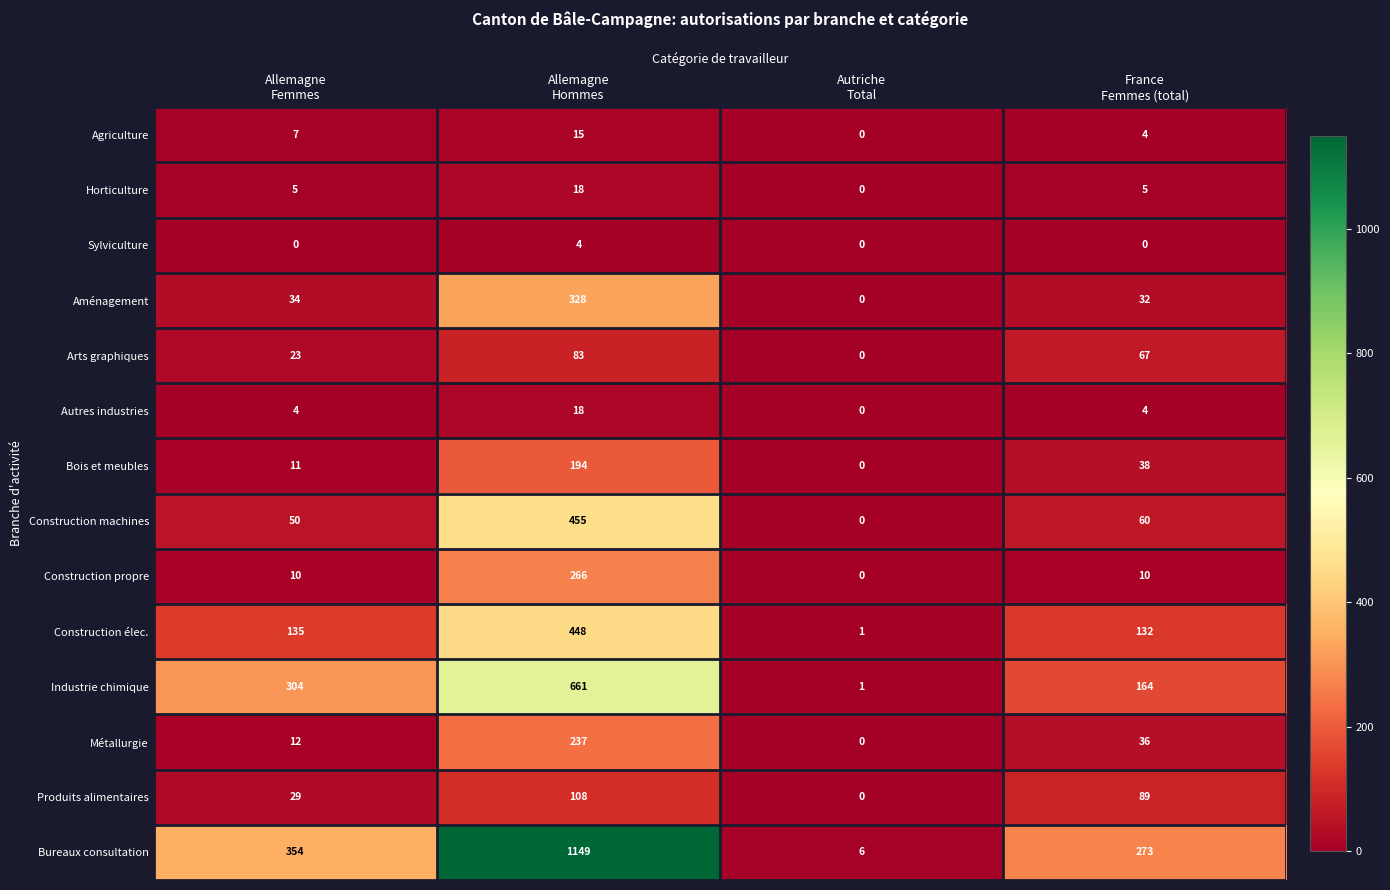

Which series has the largest range (max minus min)?

Bureaux consultation